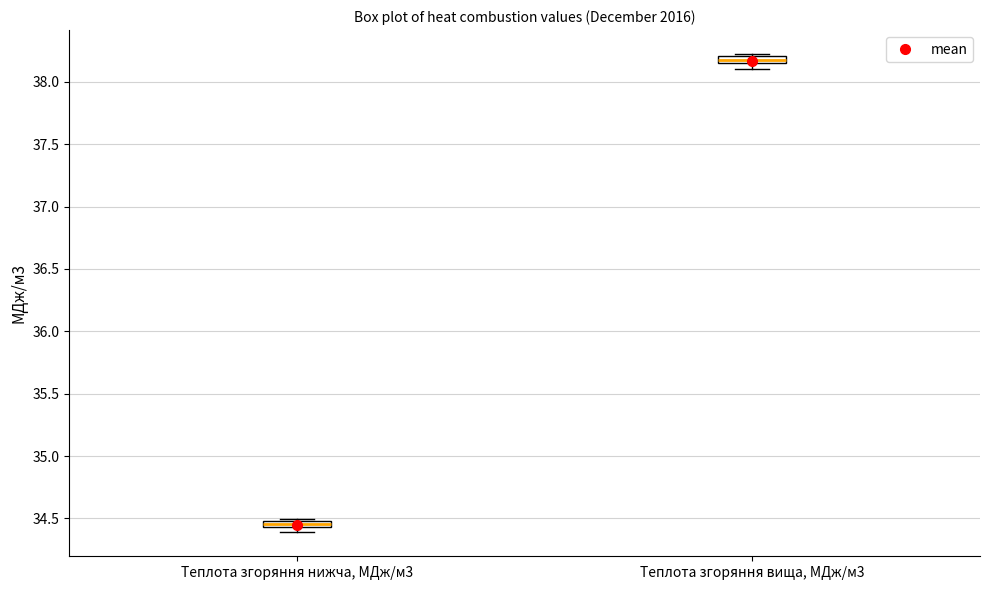

Which box's median line is the highest?

Теплота згоряння вища, МДж/м3